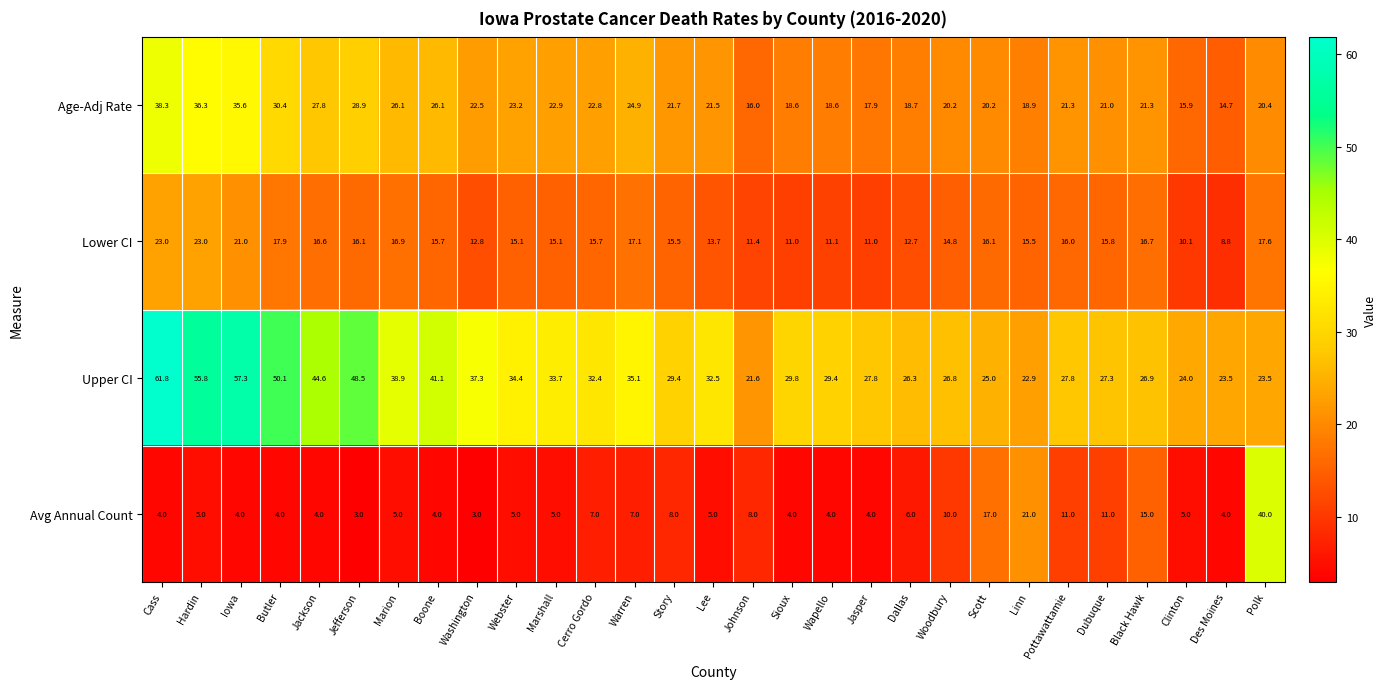

Which series has the largest range (max minus min)?

Upper CI